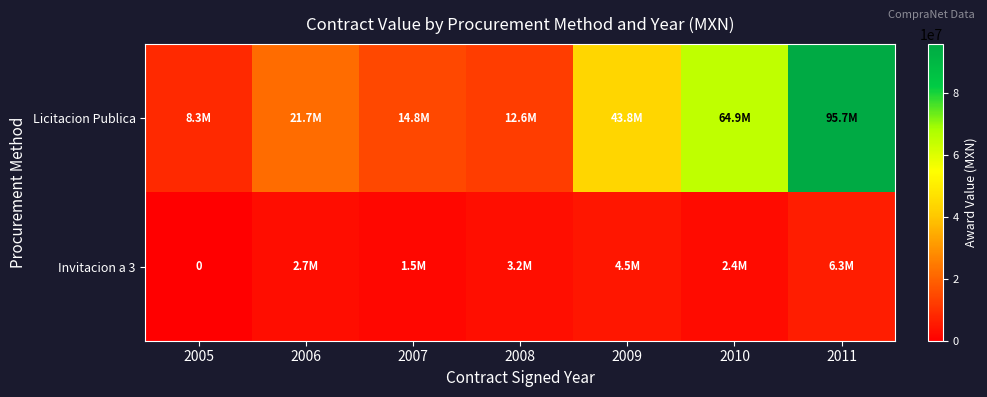

What is the total value across all series at 2008?

15845482.2